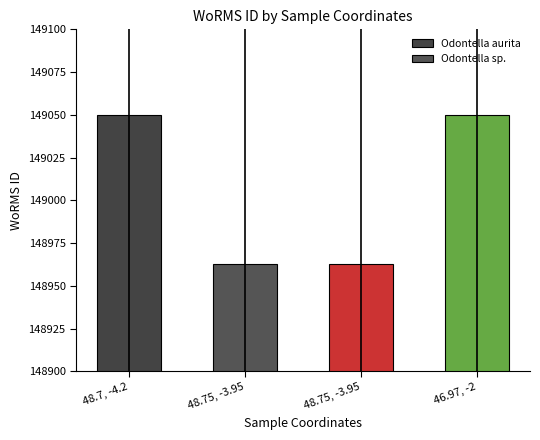

Which category has the highest value across all series?

46.97, -2